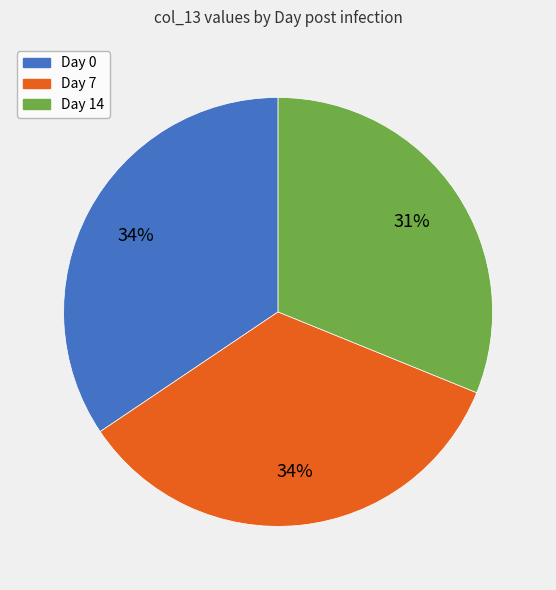

What percentage is the Day 14 slice, to the nearest percent?

31%